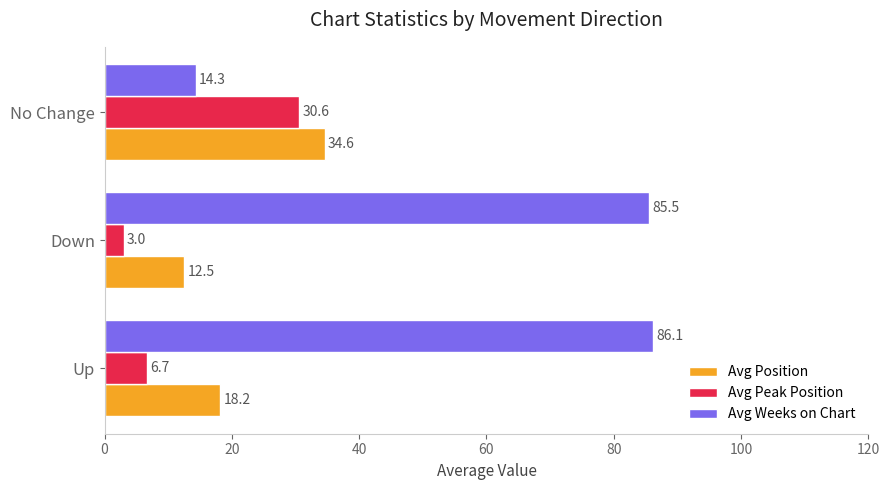

The Avg Peak Position series shows 3.0 at Down. True or false?

True